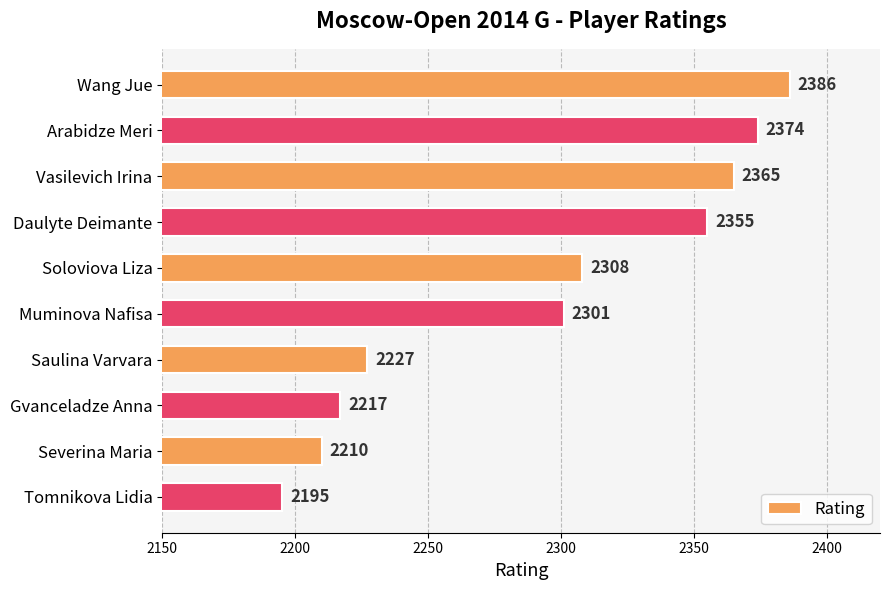

What is the minimum value shown in the chart?

2195